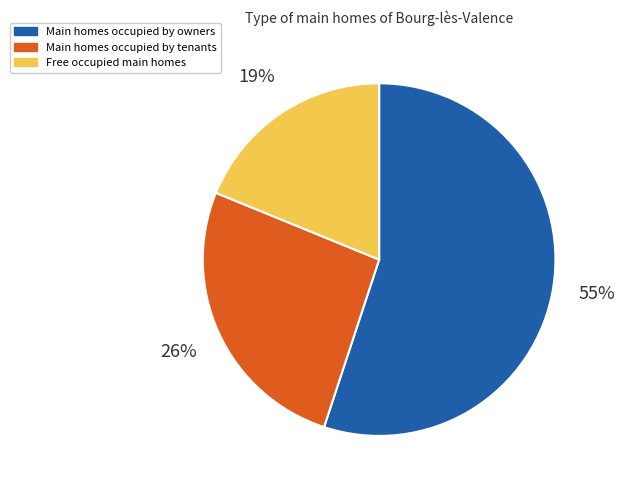

Is there any slice that represents more than half of the pie?

Yes